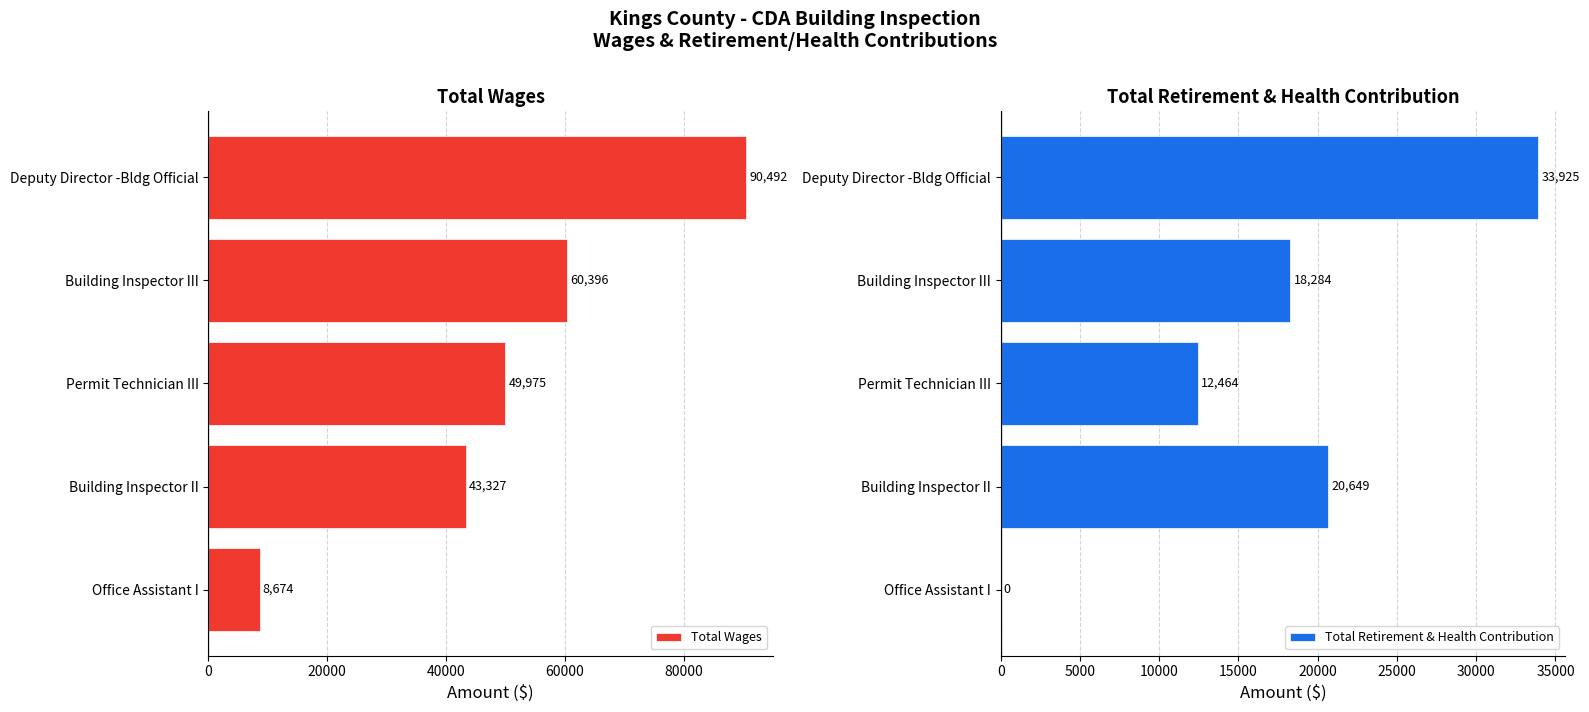

Is it true that Total Wages equals 94330 at Building Inspector III?

False